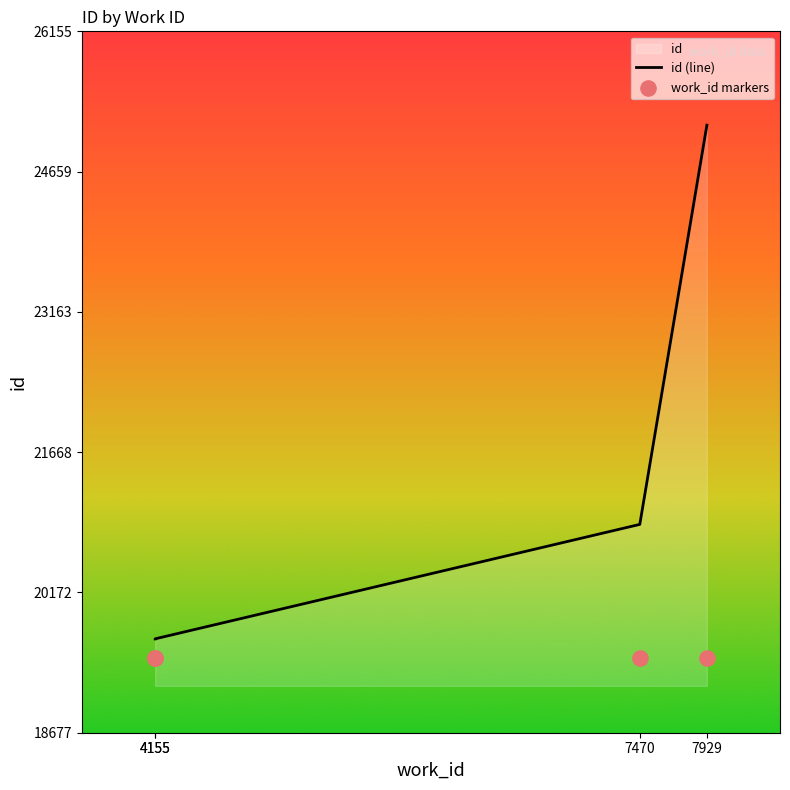

Which series has the largest Y range (max minus min)?

id (line)